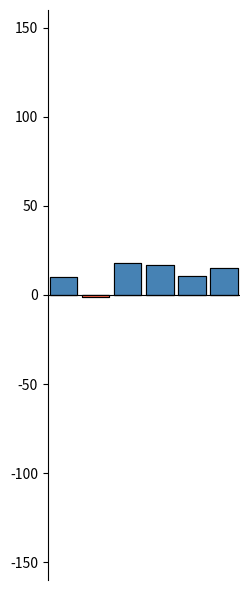

Reading left to right, transcribe all the data shown in this chart.

Positive YoY: 10.3	0.0	17.9	17.0	10.8	15.2
Negative YoY: 0.0	-1.0	0.0	0.0	0.0	0.0